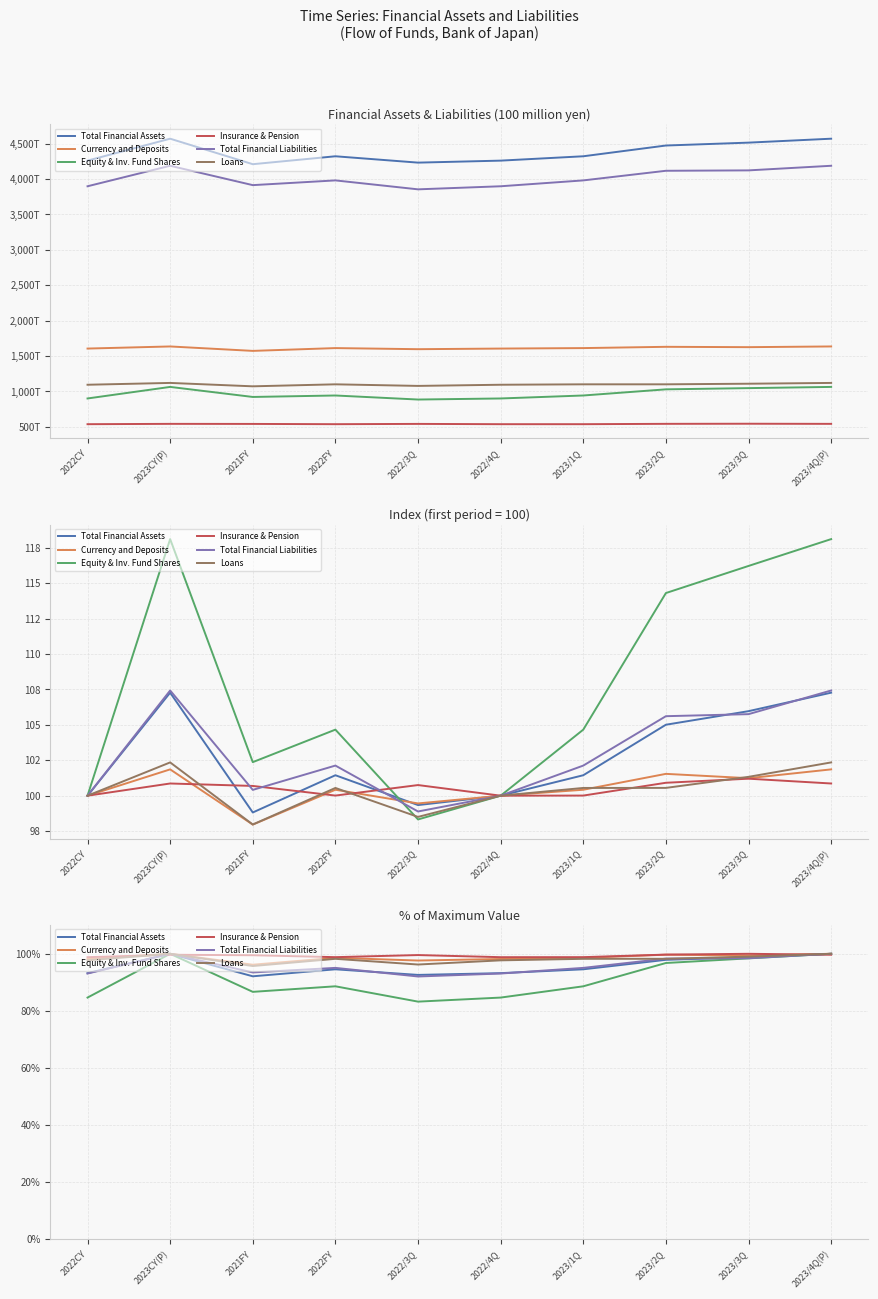

True or false: Equity & Inv. Fund Shares has a value of 112.7 at 2022/4Q.

False